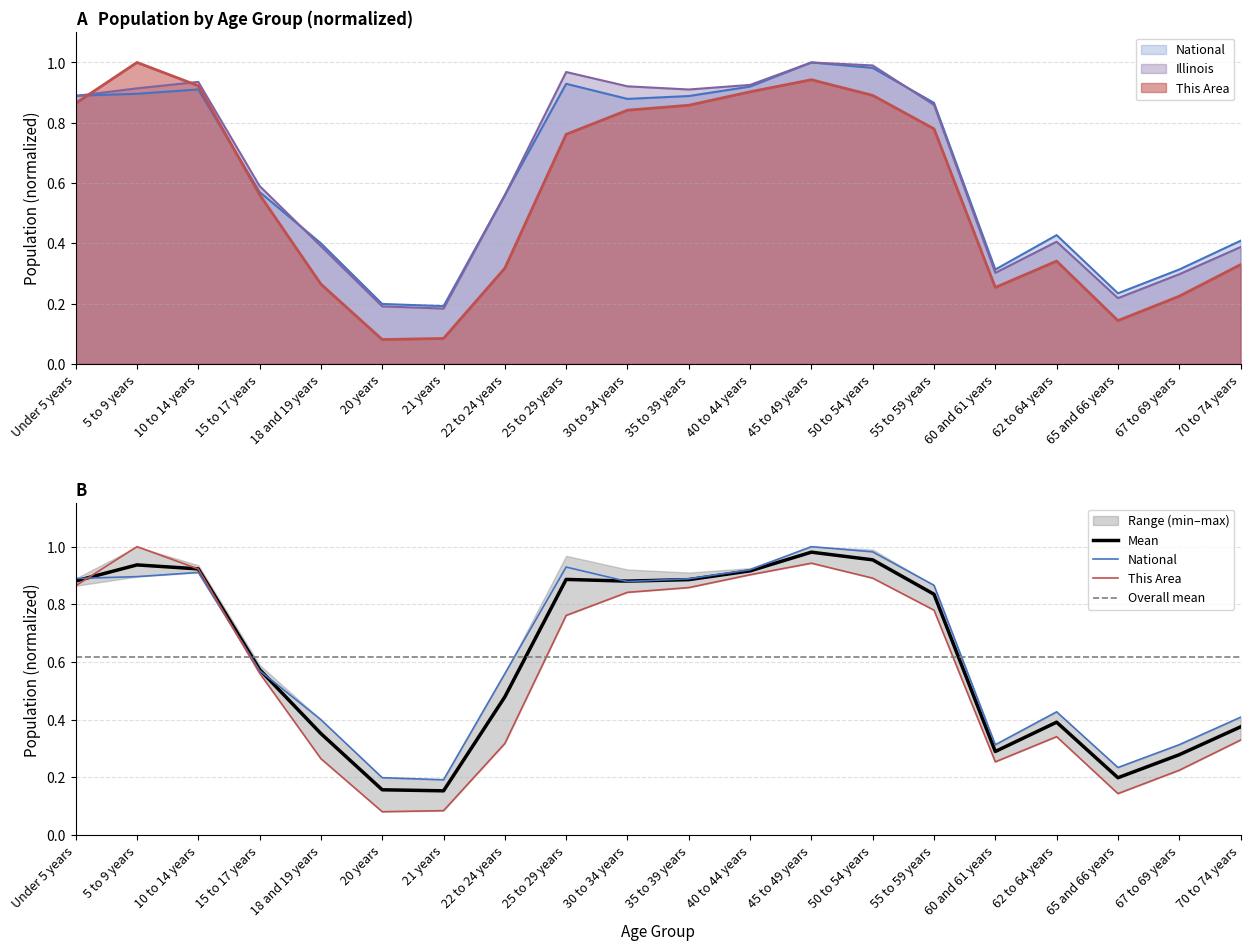

What is the approximate value of National at 22 to 24 years?

0.6